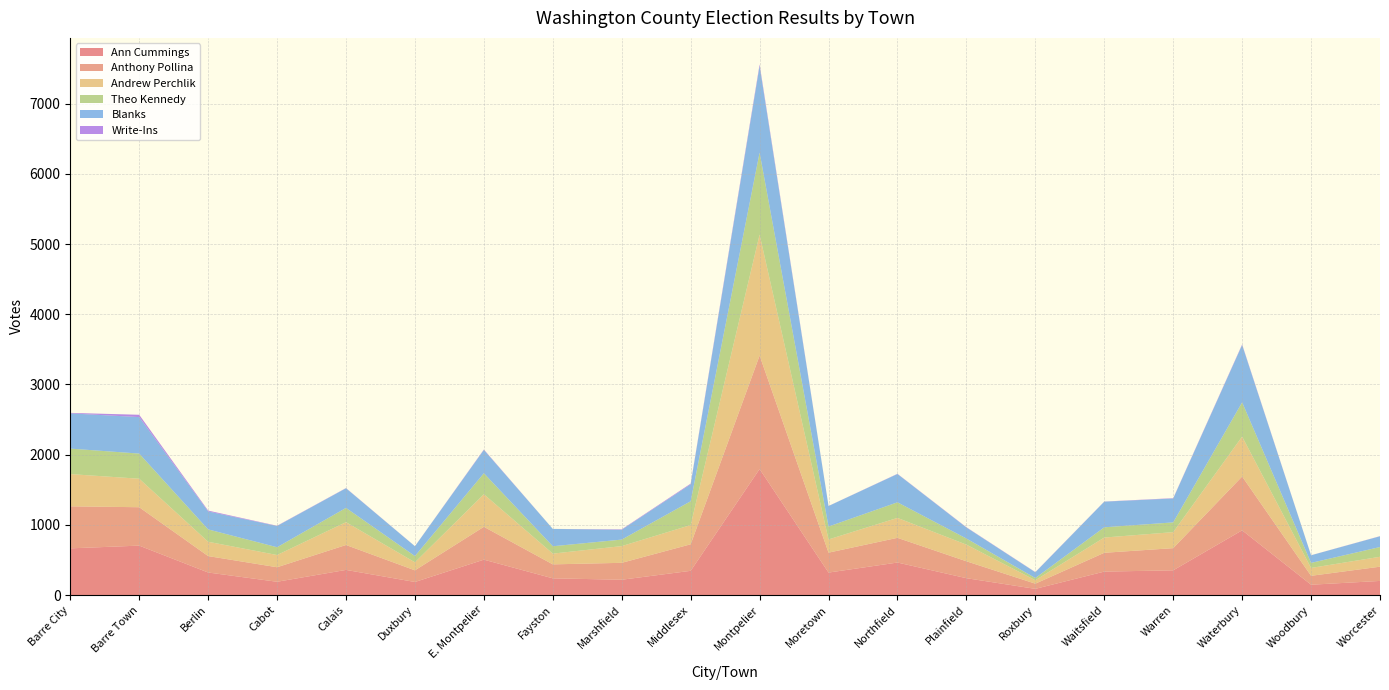

Reading left to right, extract all data points from this chart.

Ann Cummings: 665	704	321	189	358	186	504	238	218	345	1795	320	463	240	88	334	352	922	147	201
Anthony Pollina: 599	547	234	207	355	166	468	199	241	378	1617	284	352	241	74	268	316	767	127	203
Andrew Perchlik: 459	406	204	174	325	114	464	153	238	274	1723	188	284	237	49	217	228	568	112	141
Theo Kennedy: 363	358	176	111	203	89	299	105	93	339	1168	184	222	87	31	146	139	488	72	139
Blanks: 502	520	256	302	280	140	332	247	140	241	1233	292	403	157	82	365	340	817	108	153
Write-Ins: 7	33	12	4	3	1	6	0	6	10	23	1	3	4	3	2	5	8	1	2